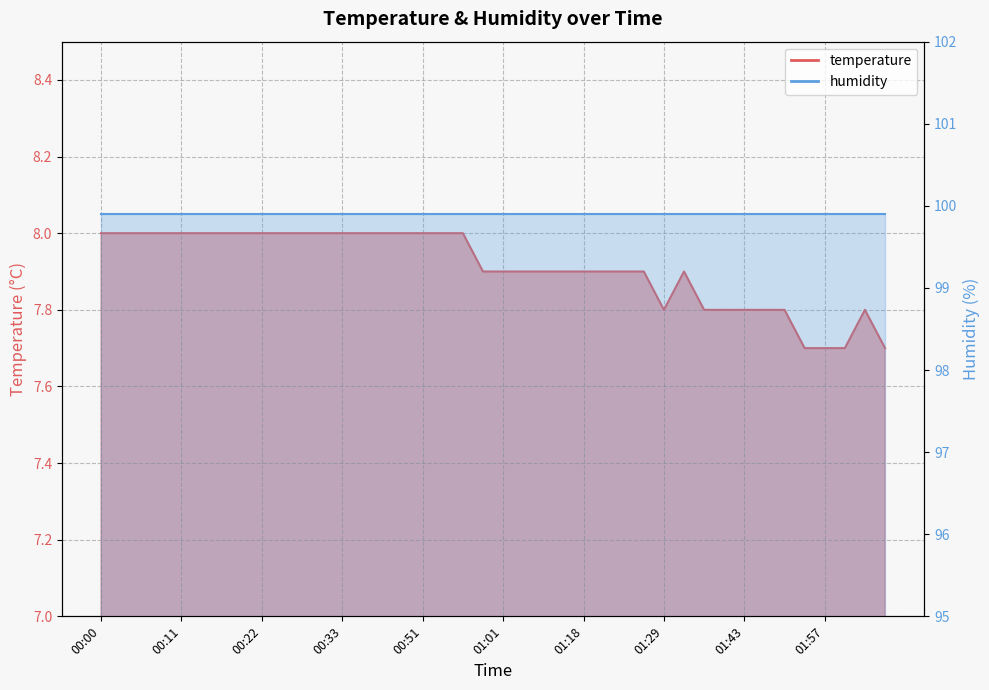

What position from the left is 00:59?

20